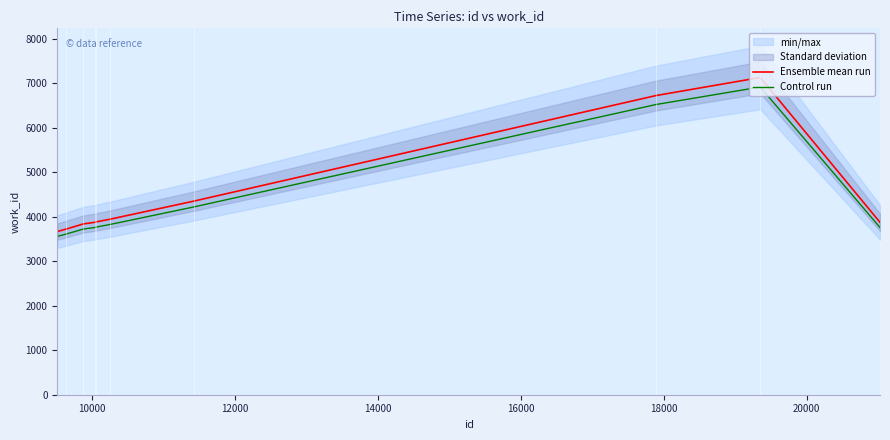

List the series in order of their overall mean, highest first.

Ensemble mean run, Control run